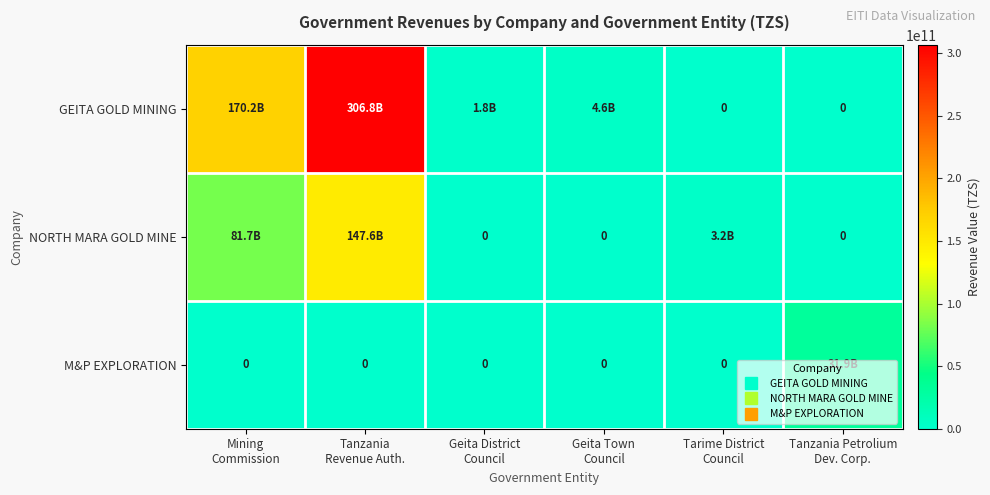

What is the sum of the GEITA GOLD MINING values at Tarime District Council and Geita District Council?

1836417365.0